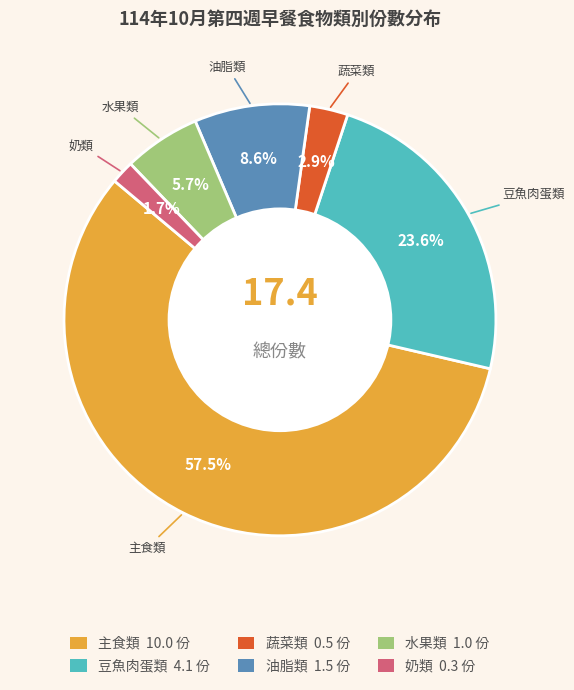

Is there a majority slice in this chart?

Yes